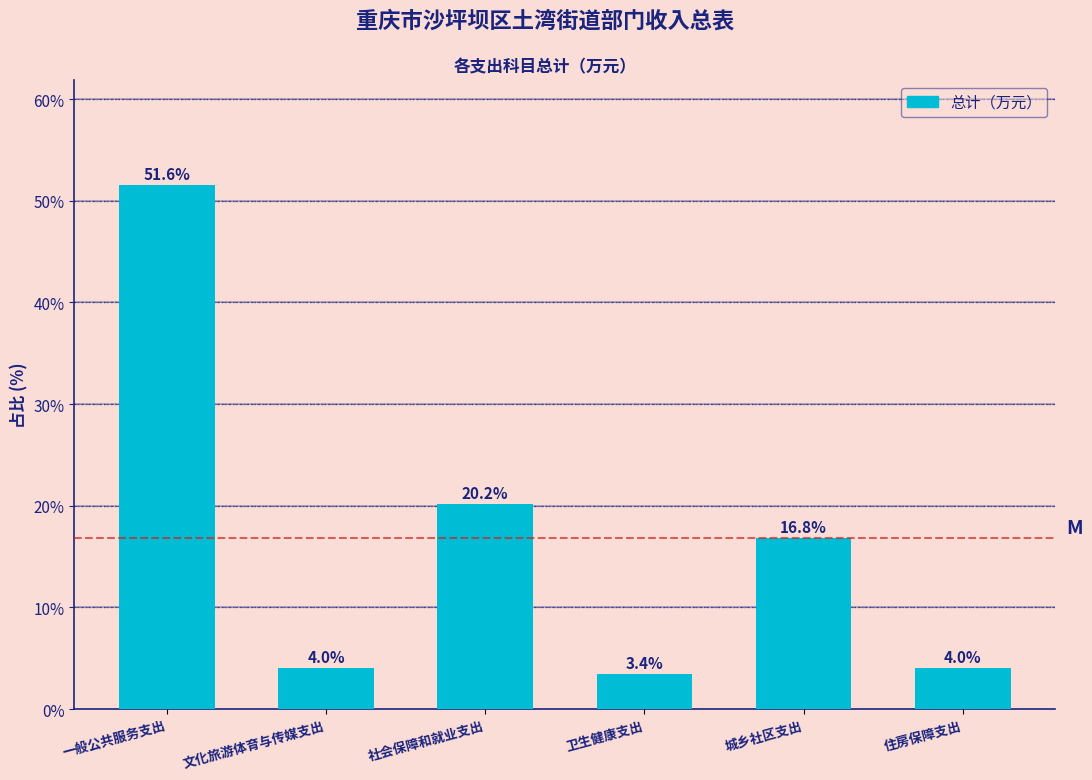

Reading right to left, transcribe all the data shown in this chart.

住房保障支出=4.0	城乡社区支出=16.8	卫生健康支出=3.4	社会保障和就业支出=20.2	文化旅游体育与传媒支出=4.0	一般公共服务支出=51.6